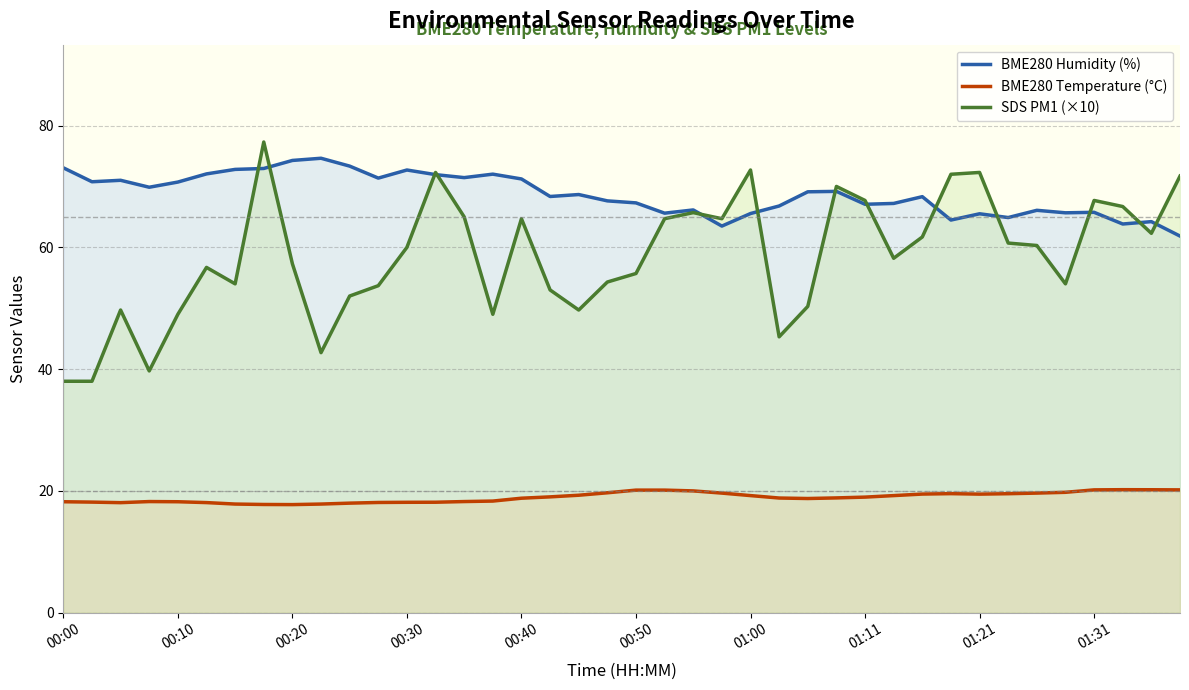

How many interior local valleys does the BME280 Temperature (°C) series have?

4